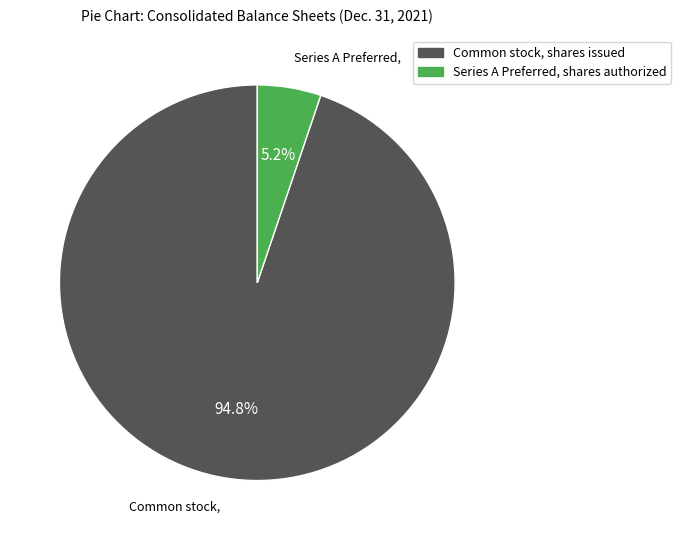

Count the number of slices in the pie.

2